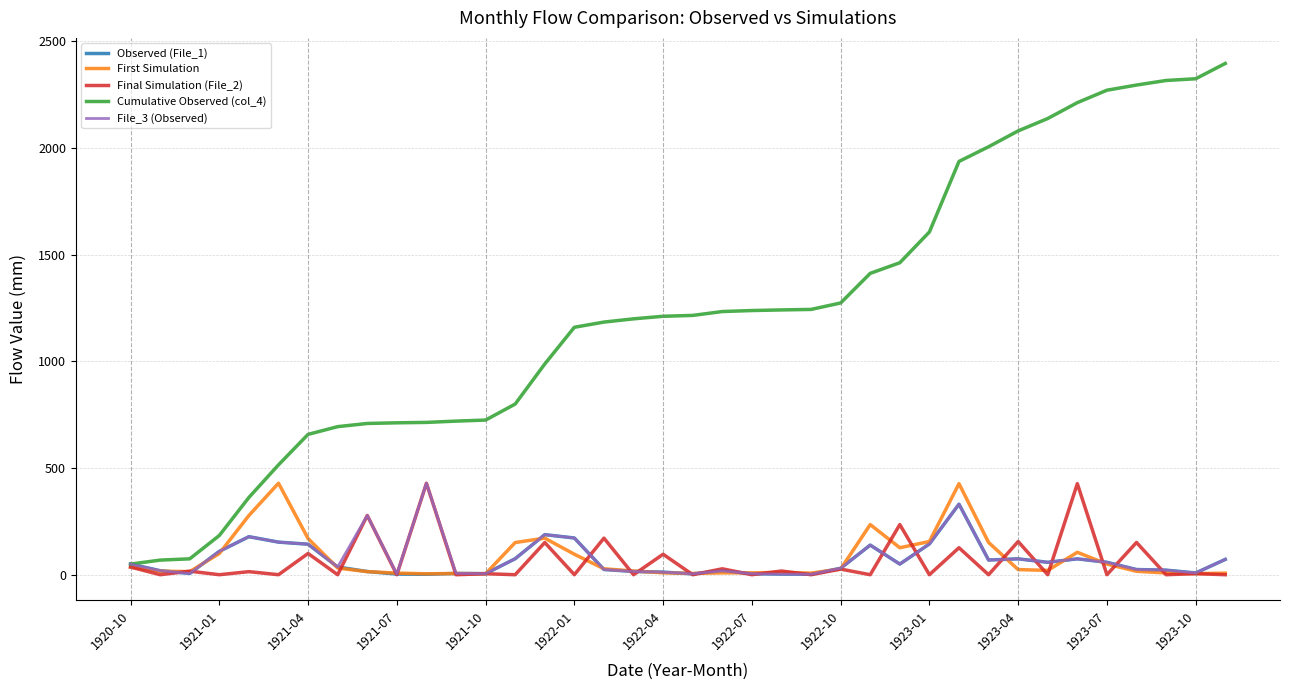

True or false: File_3 (Observed) has more than 1 interior local peaks.

True